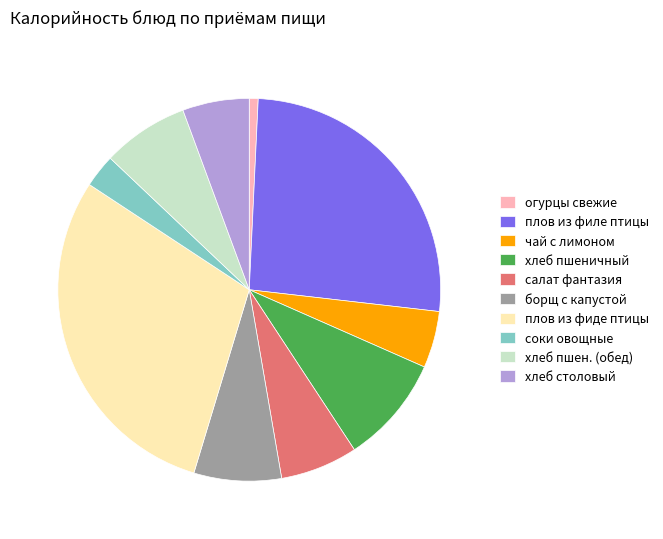

Which category has the biggest portion of the pie?

плов из фиде птицы